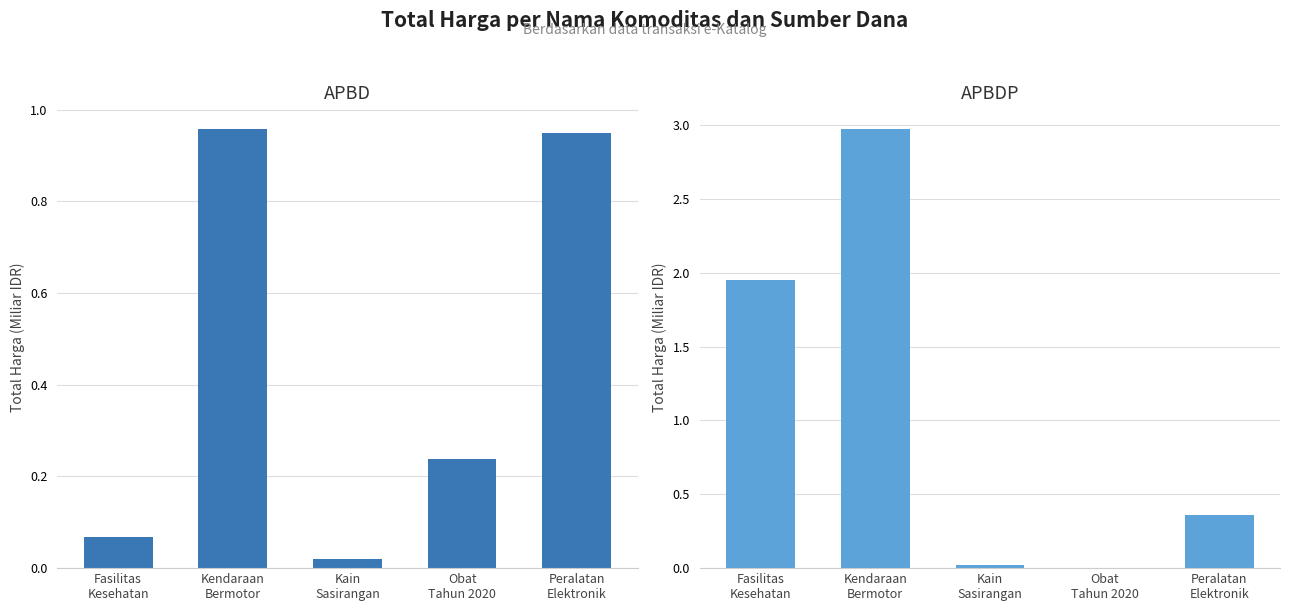

Reading left to right, transcribe all the data shown in this chart.

APBD: 0.1	1.0	0.0	0.2	0.9
APBDP: 2.0	3.0	0.0	0.0	0.4